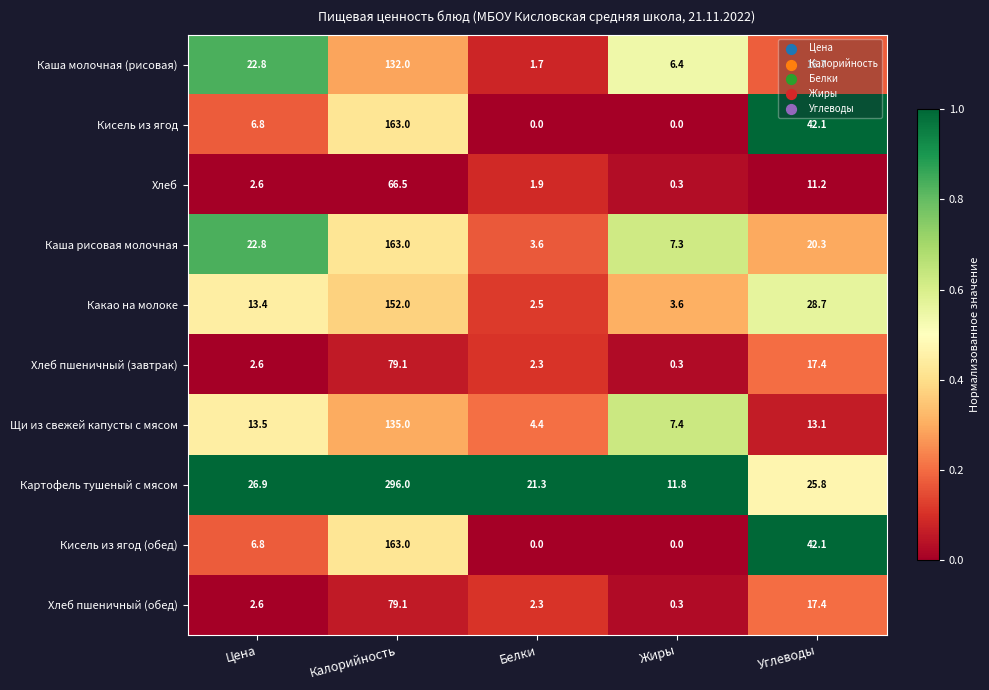

What is the difference between the Каша молочная (рисовая) values at Цена and Калорийность?

109.2